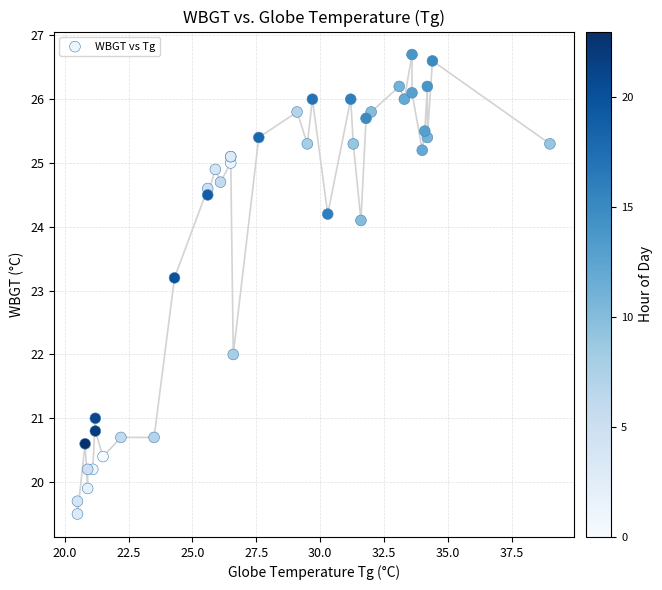

What Y value in the scatter plot is closest to 23?

23.2